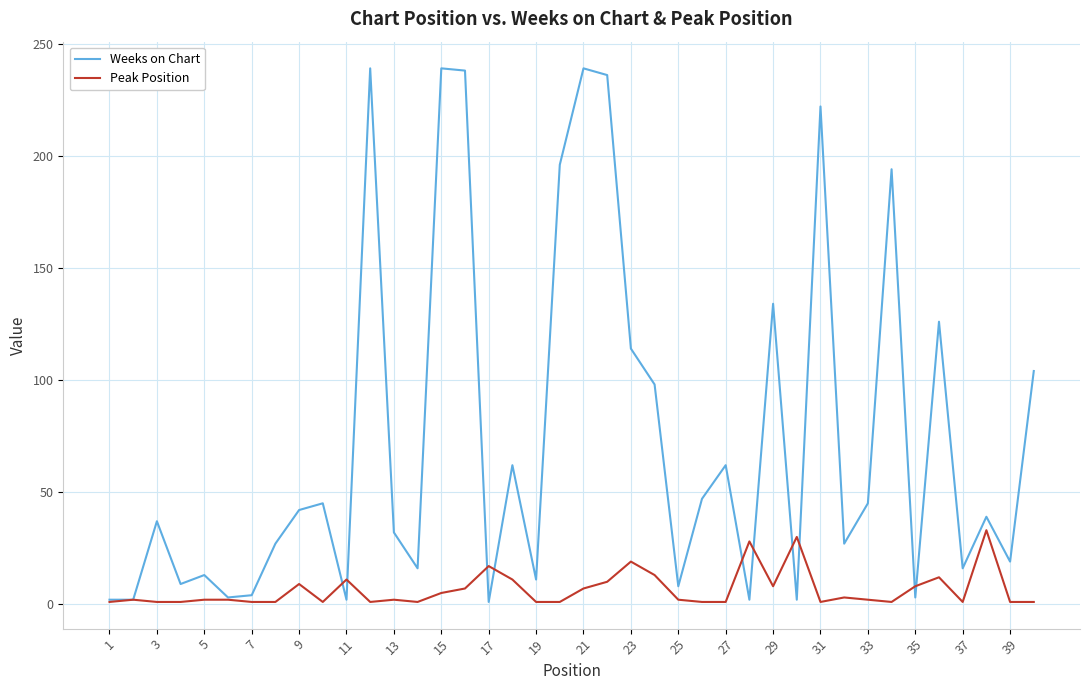

What is the highest value of the Weeks on Chart series?

239